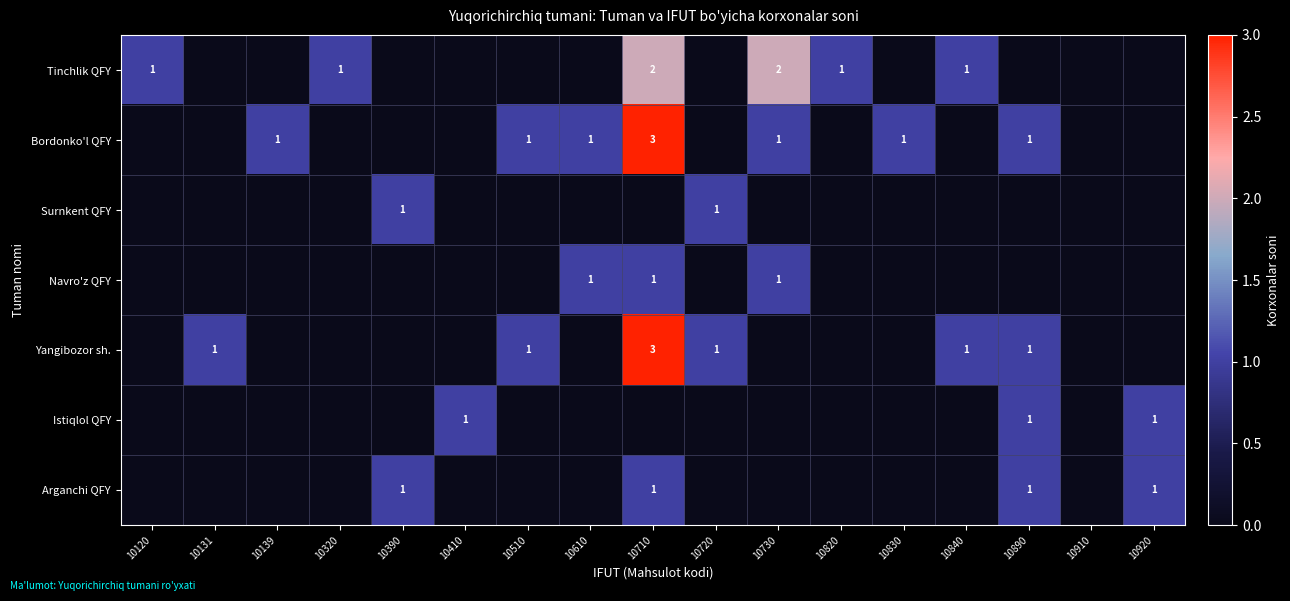

The Navro'z QFY series shows 1 at 10610. True or false?

True